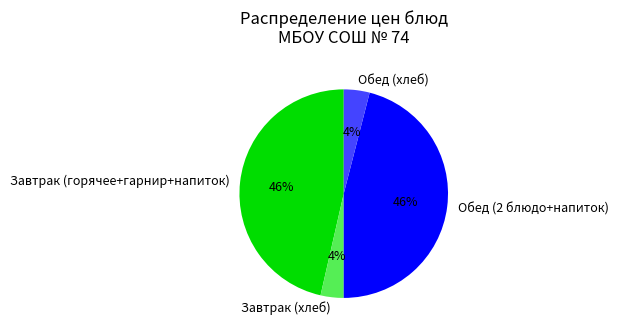

To the nearest percent, what is the combined percentage of Завтрак (хлеб) and Завтрак (горячее+гарнир+напиток)?

50%